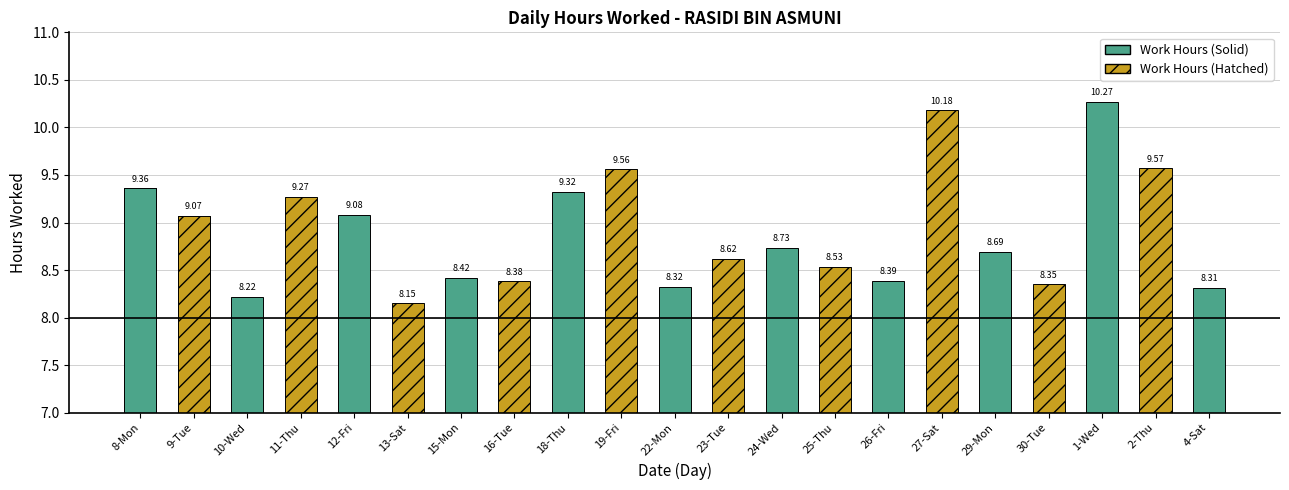

What position from the left is 30-Tue?

18